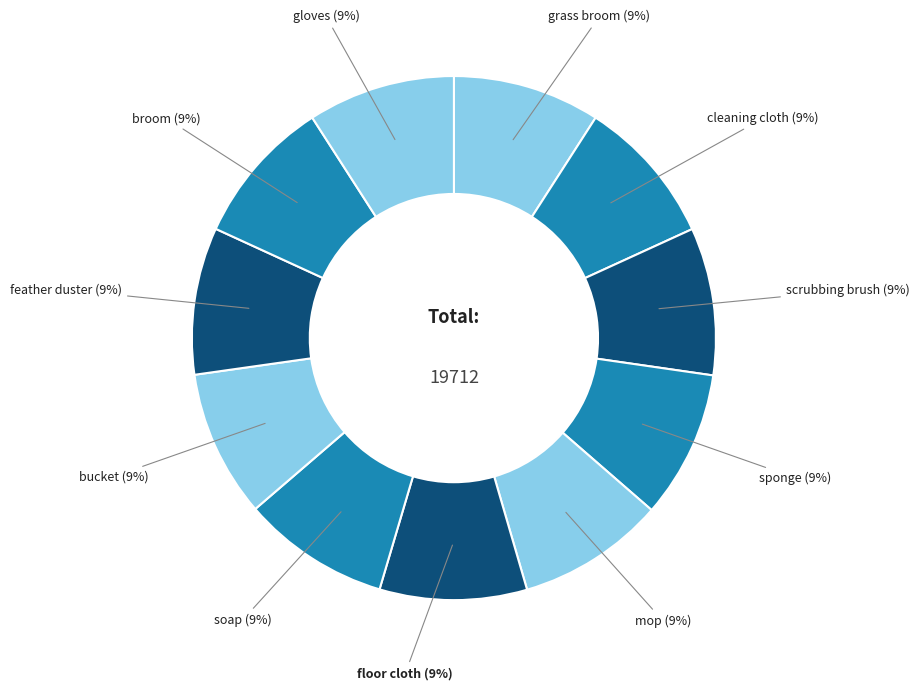

To the nearest percent, what portion does scrubbing brush represent?

9%